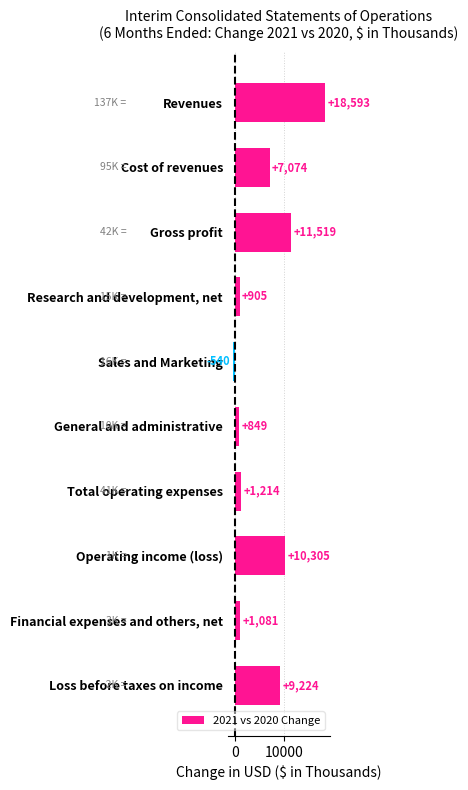

Are the bars grouped side by side (vs. stacked)?

No